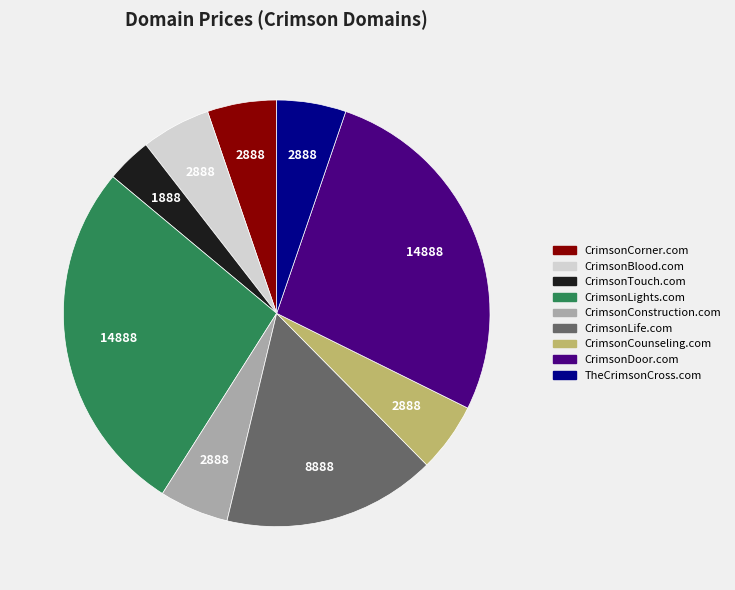

Does CrimsonDoor.com represent more than half of the total?

No